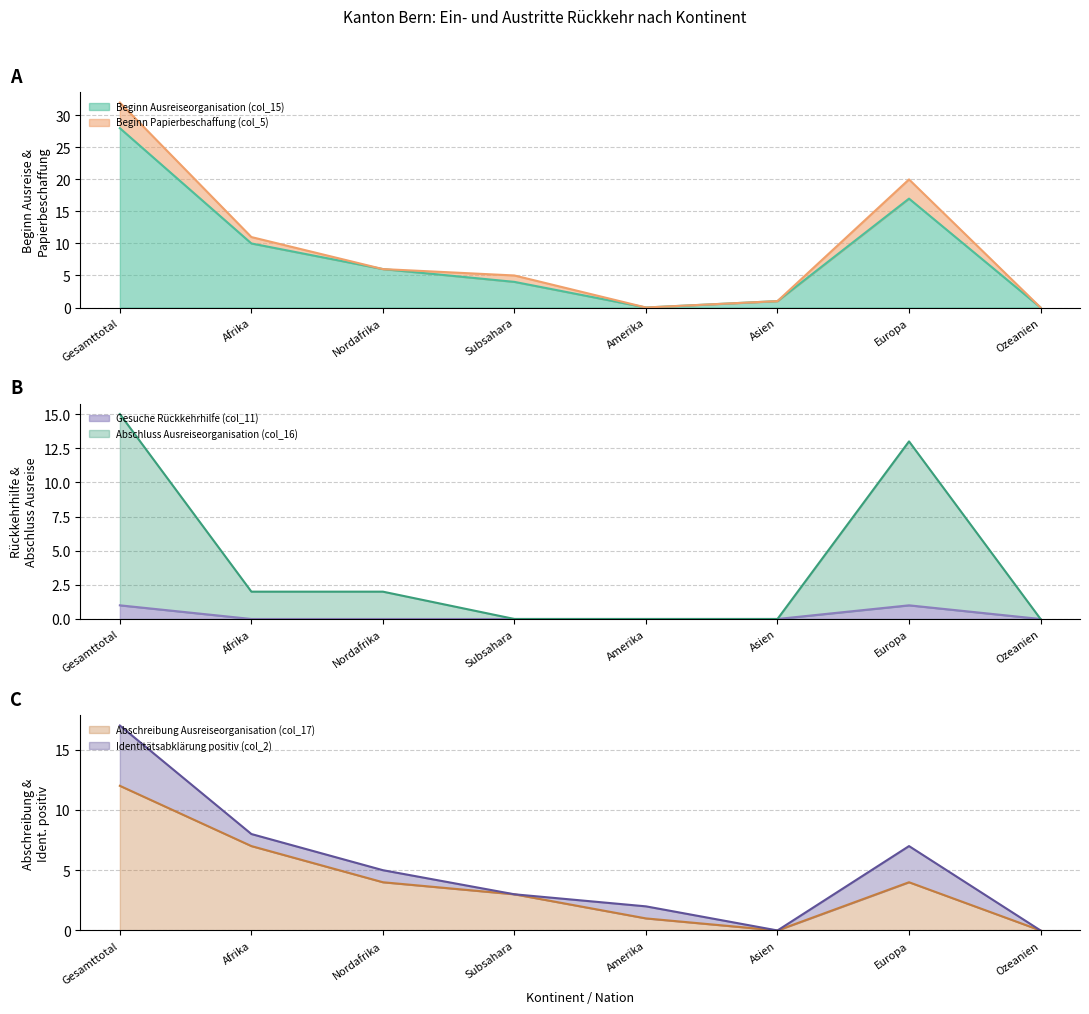

Is it true that Gesuche Rückkehrhilfe (col_11) equals 0 at Afrika?

True